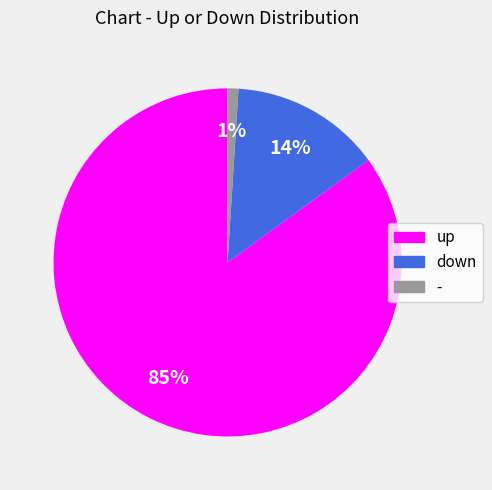

Is down the majority of the pie?

No